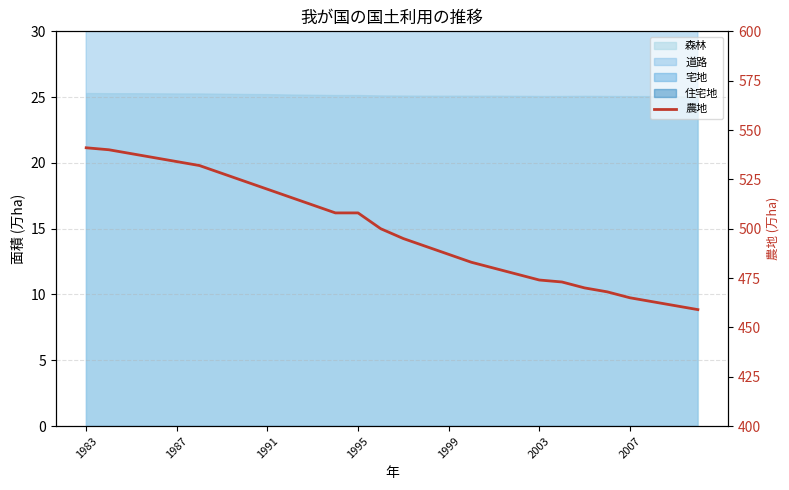

How many lines are shown in the chart?

1